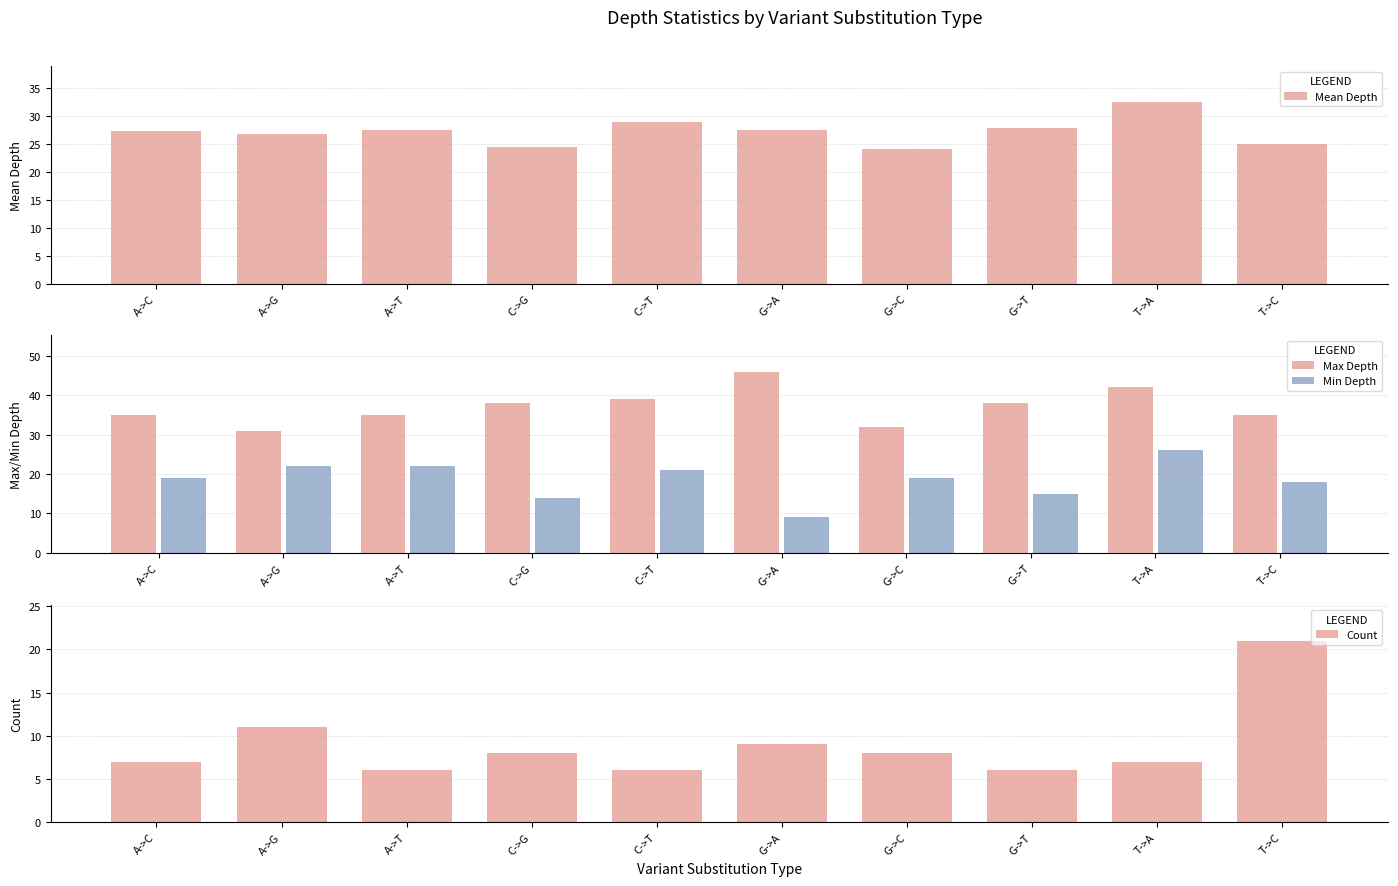

At C->T, list the series in order from largest to smallest.

Max Depth, Mean Depth, Min Depth, Count